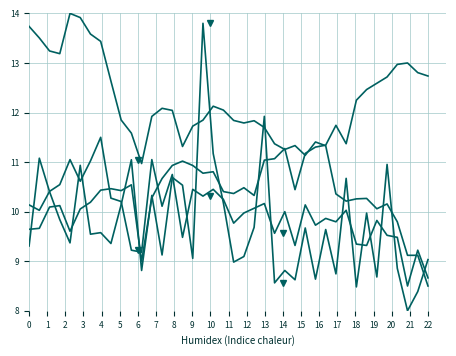

How many lines are shown in the chart?

4